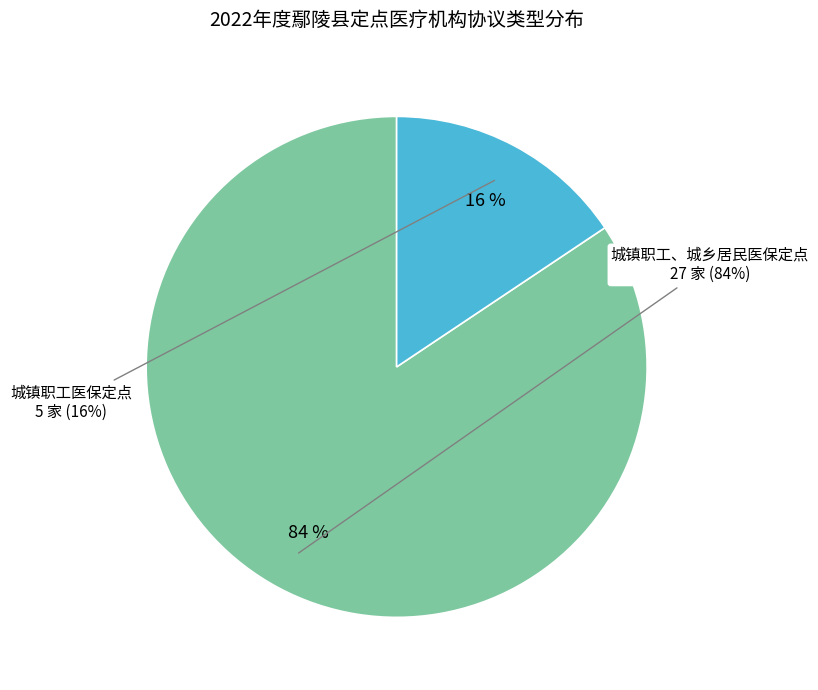

Count the number of slices in the pie.

2